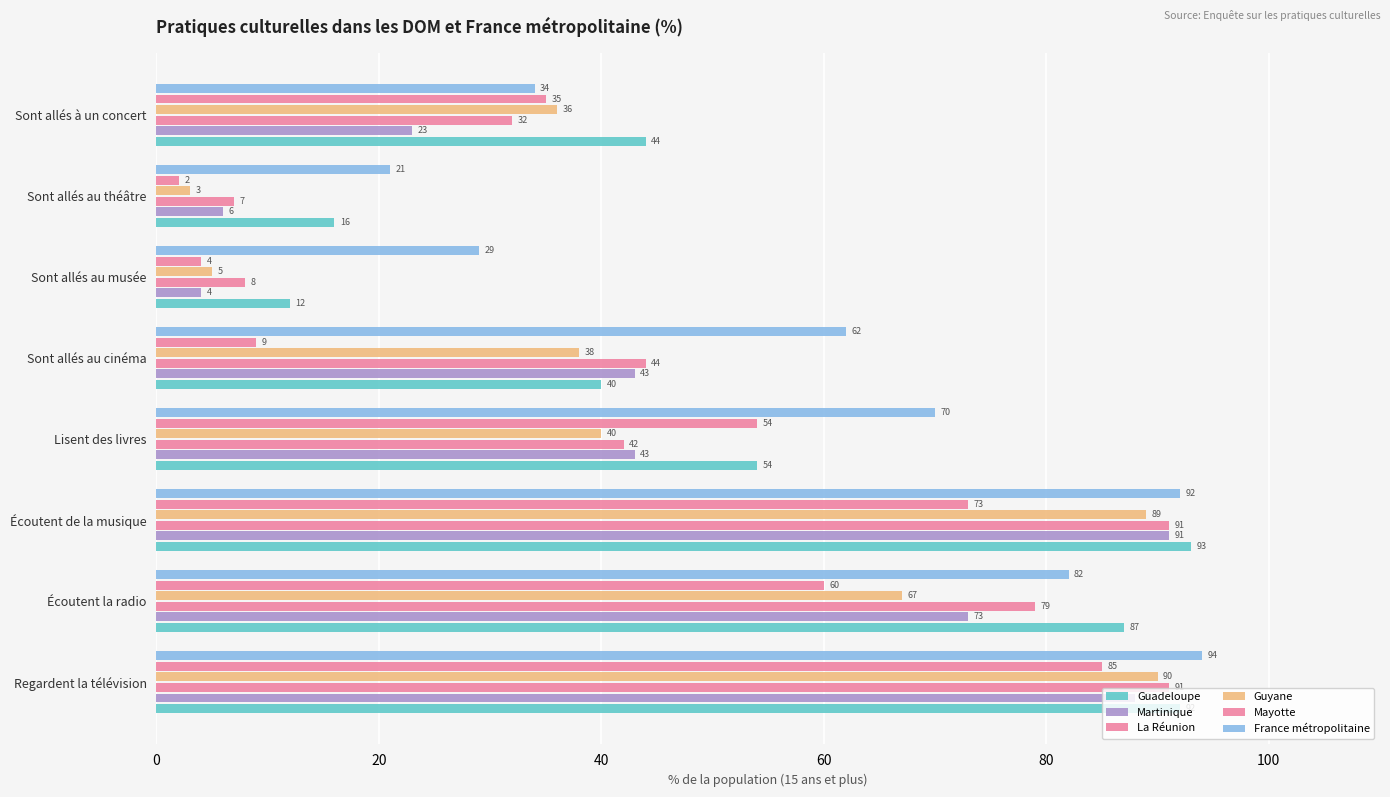

Count the number of data series in this chart.

6